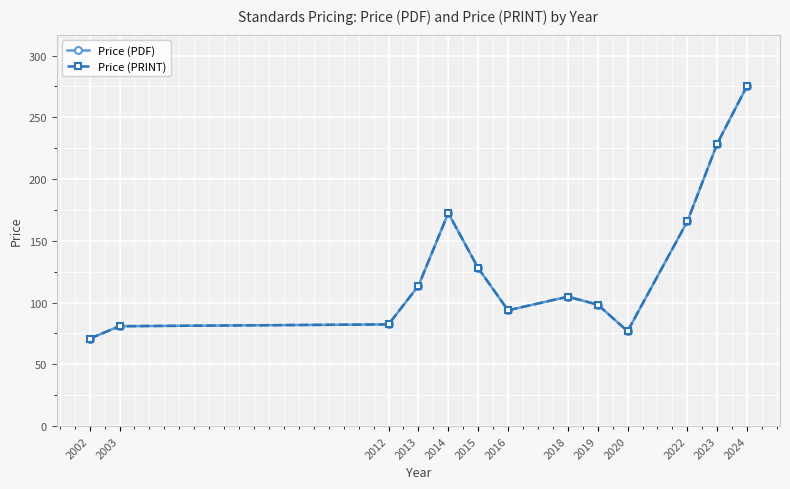

How many lines are shown in the chart?

2